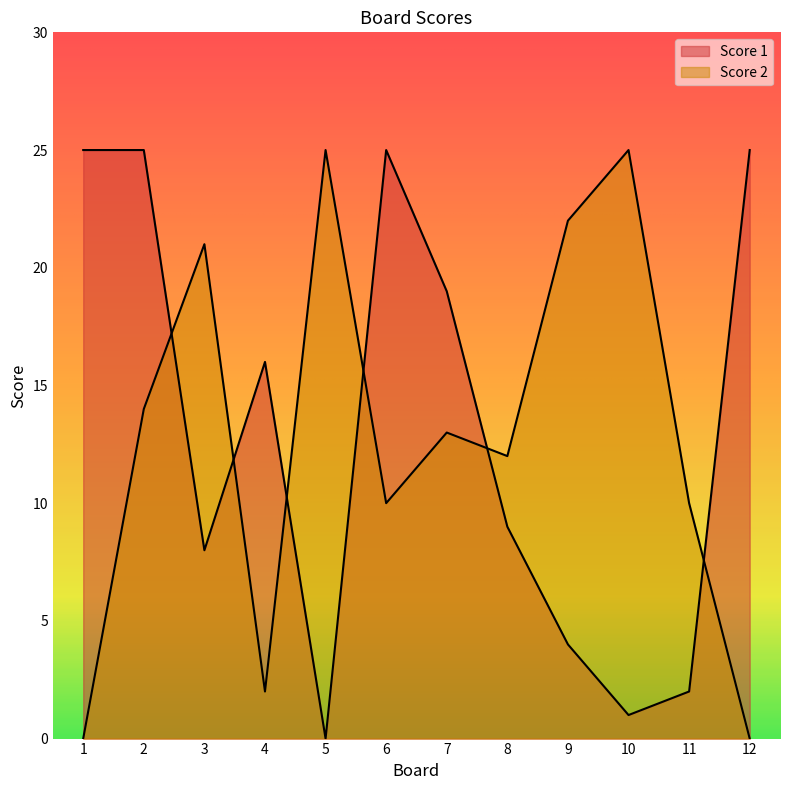

How many interior local valleys does the Score 1 series have?

3